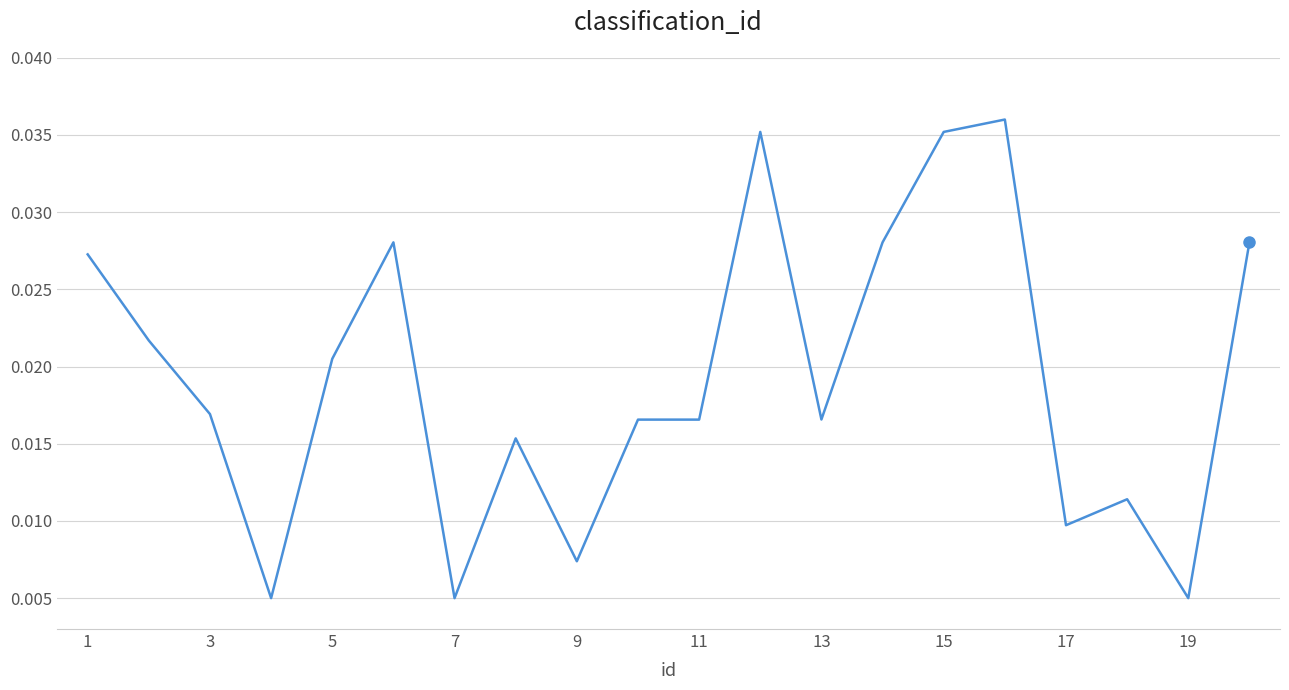

At which category does the chart reach its minimum across all series?

7